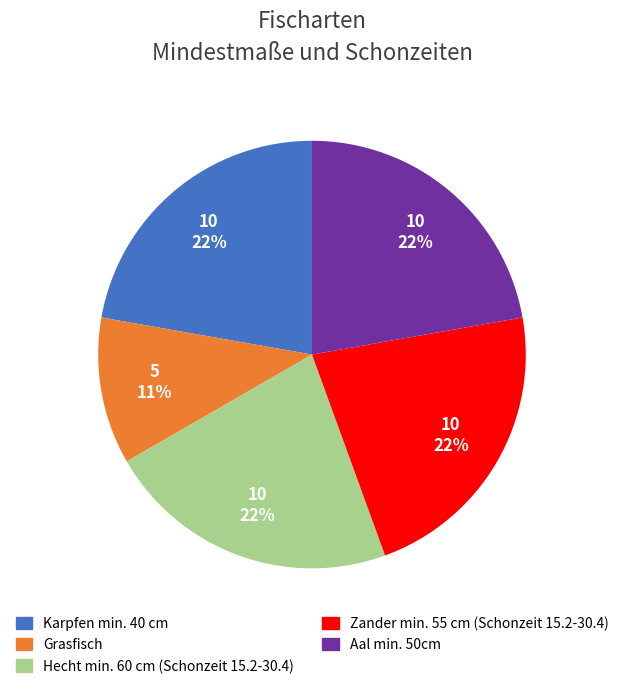

To the nearest percent, what is the difference between the Grasfisch and Zander min. 55 cm (Schonzeit 15.2-30.4) slice percentages?

11%